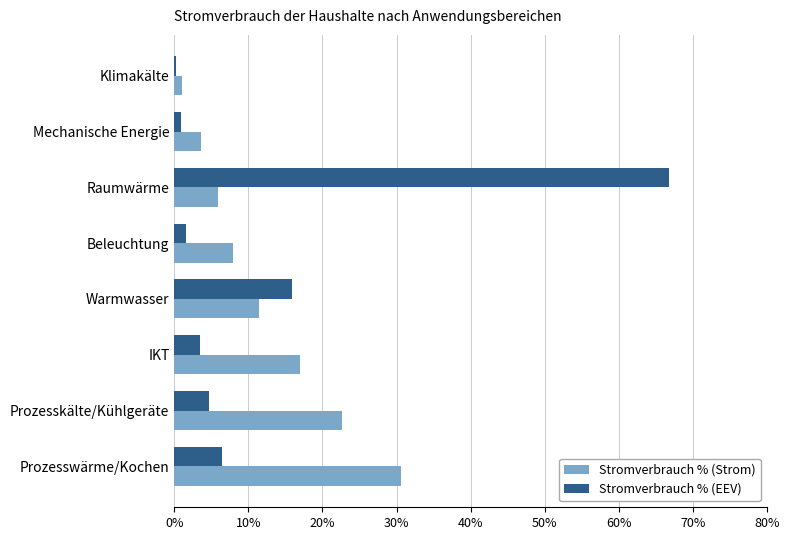

Reading left to right, what are all the values shown in this chart?

Stromverbrauch % (Strom): 0.3	0.2	0.2	0.1	0.1	0.1	0.0	0.0
Stromverbrauch % (EEV): 0.1	0.0	0.0	0.2	0.0	0.7	0.0	0.0